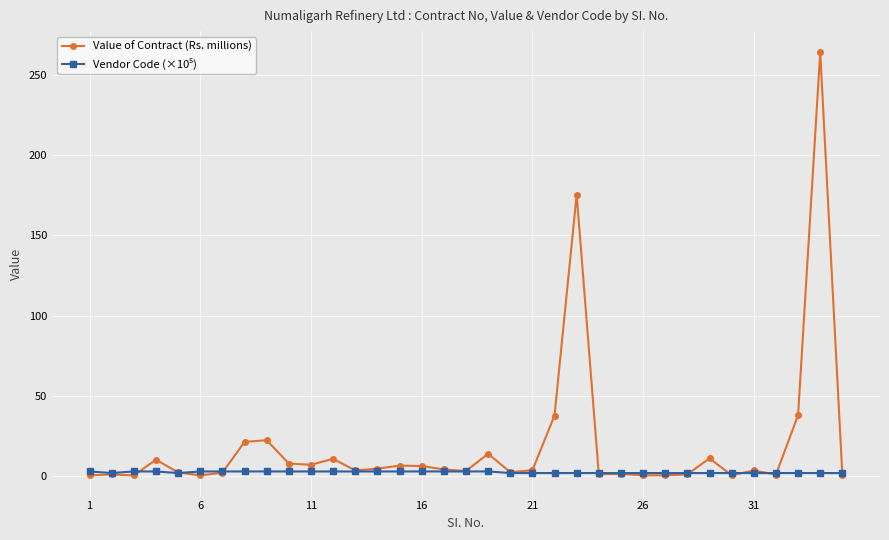

Which series has the widest spread of values?

Value of Contract (Rs. millions)